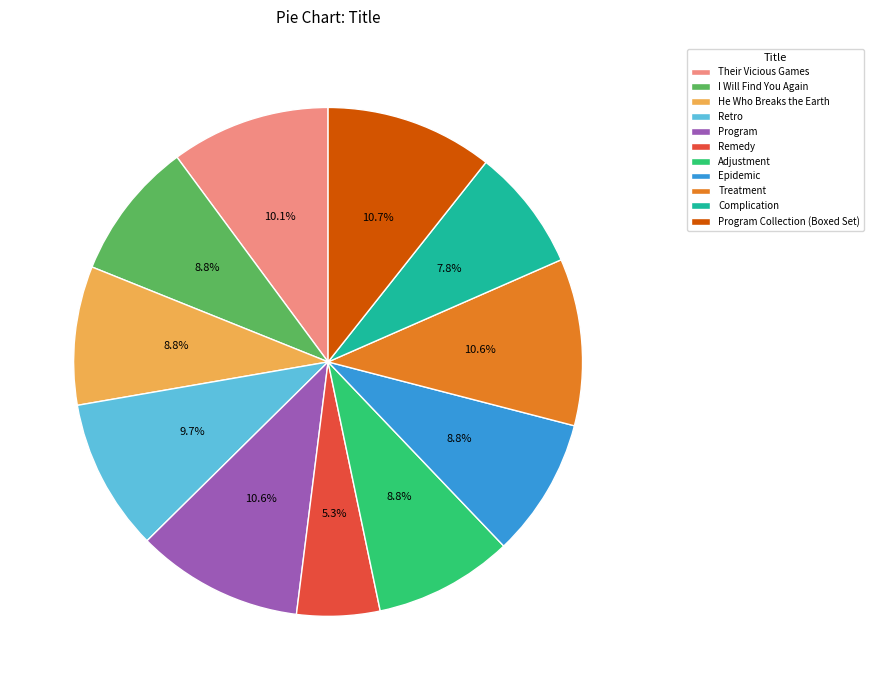

What is the ratio of the value at Retro to the value at Program Collection (Boxed Set)?

0.9